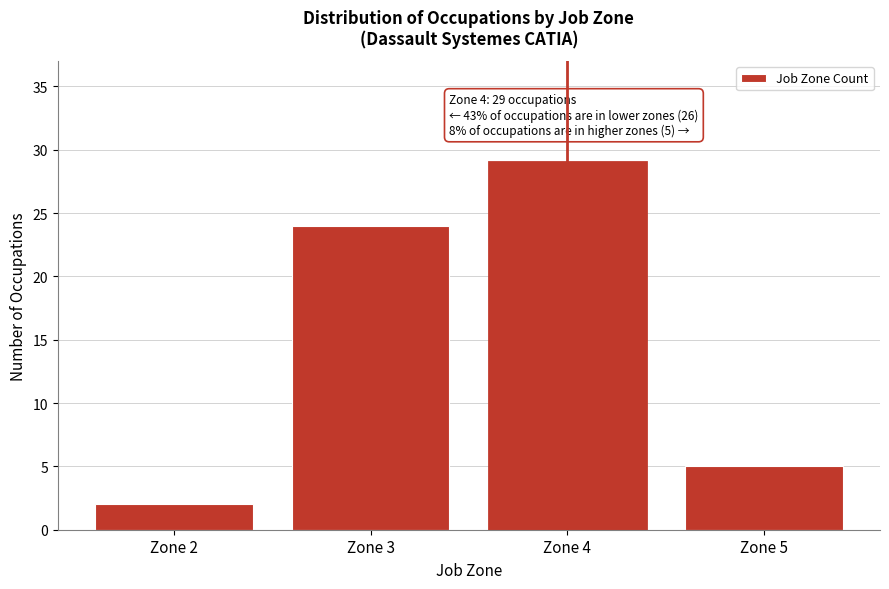

Reading left to right, extract all data points from this chart.

2	24	29	5